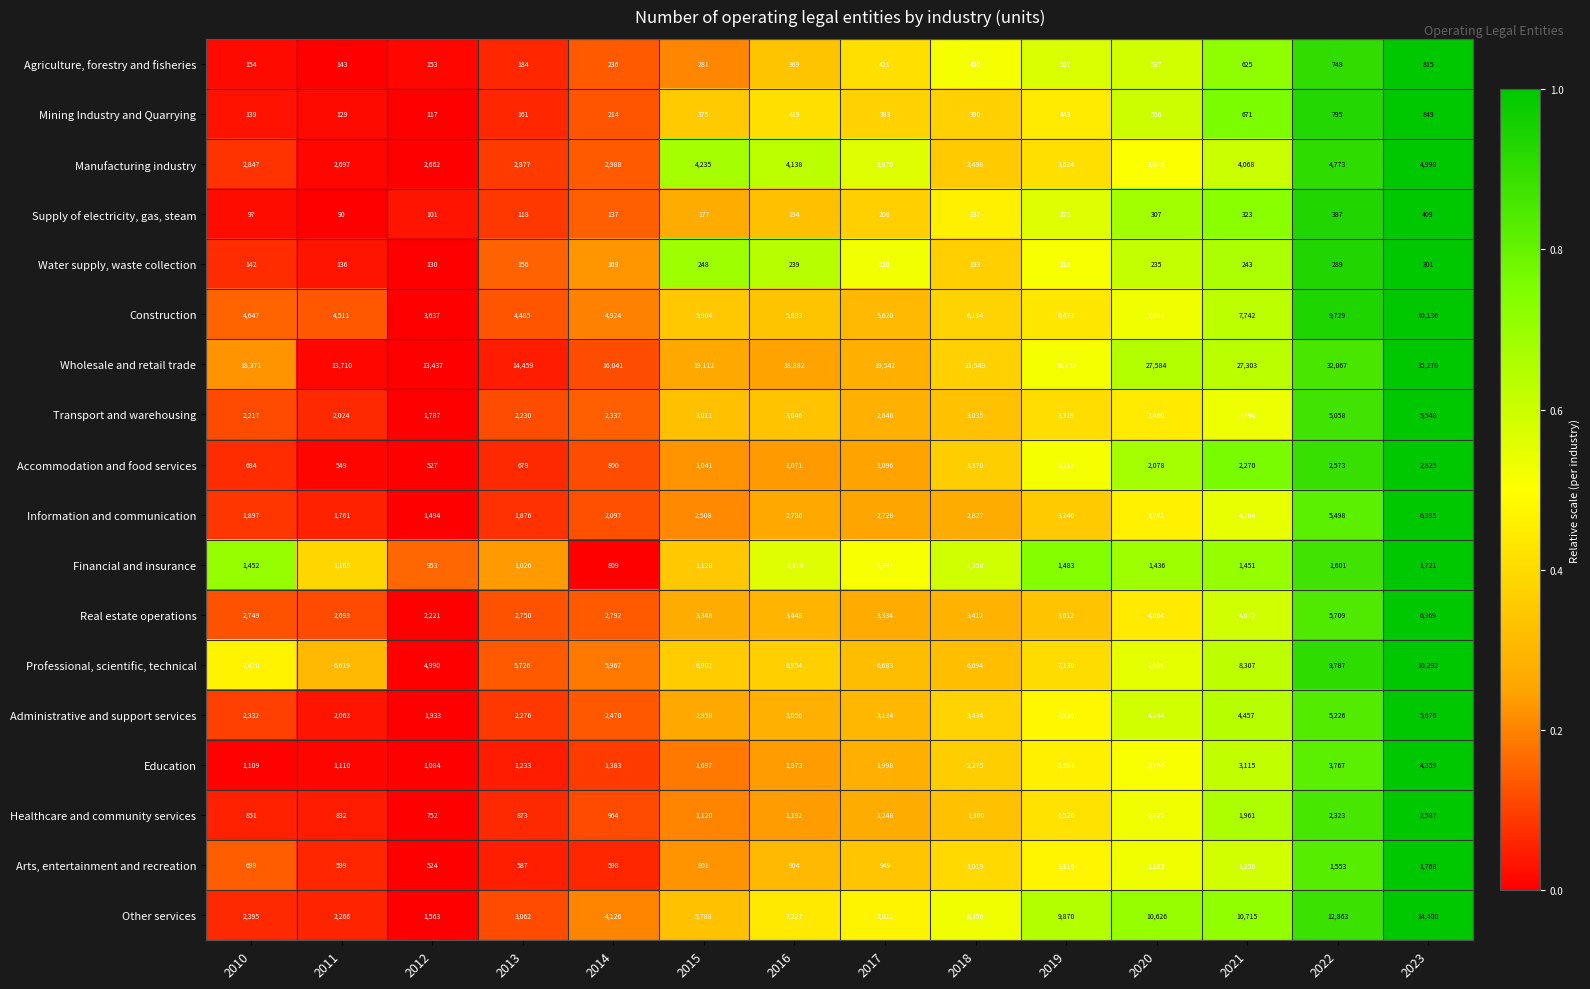

True or false: Information and communication has a value of 3240 at 2019.

True